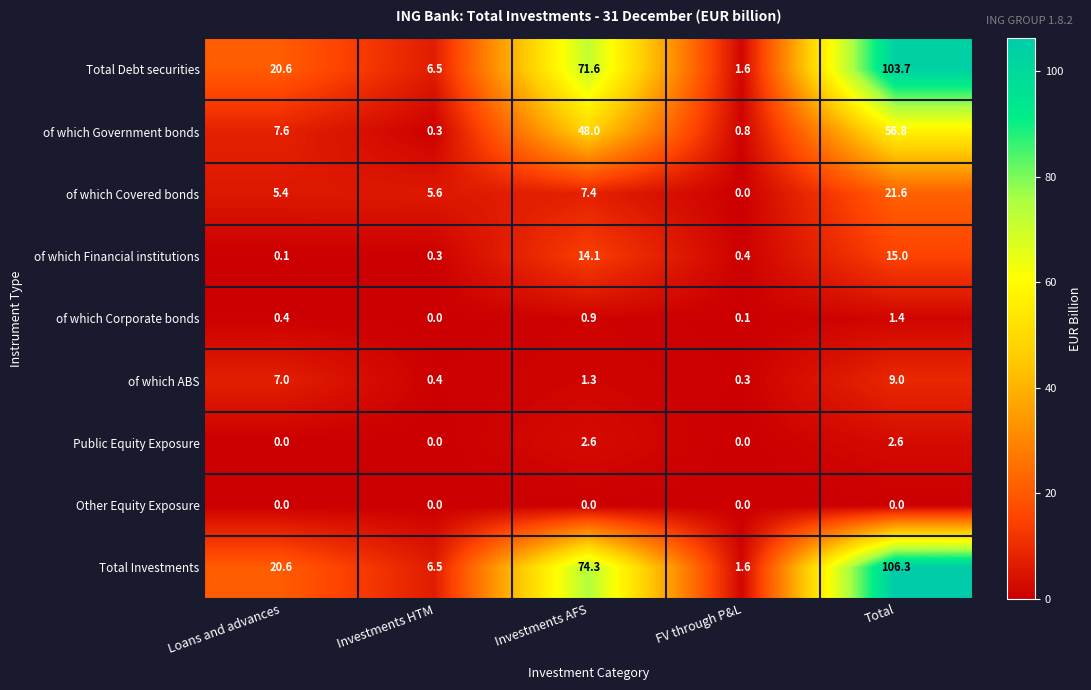

At which label is Total Debt securities closest to 52?

Investments AFS